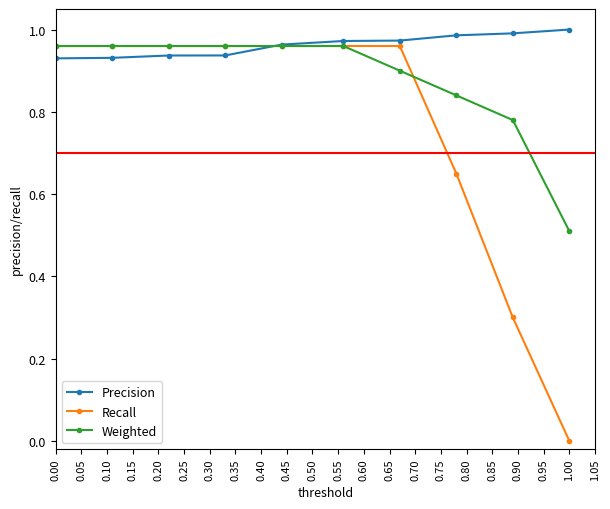

Rank the series by their average value, from highest to lowest.

Precision, Weighted, Recall